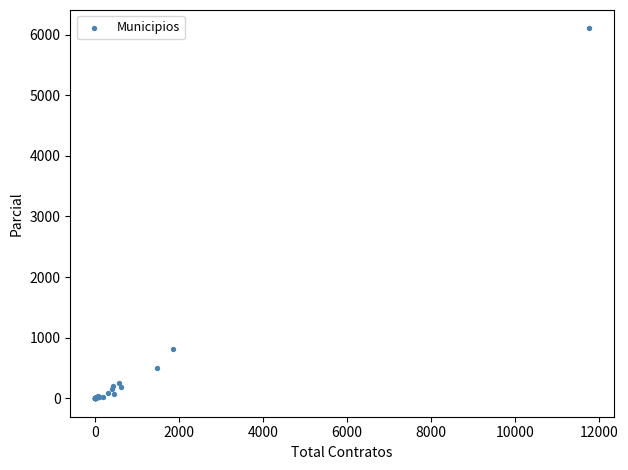

What Y value in the scatter plot is closest to 3050?

805